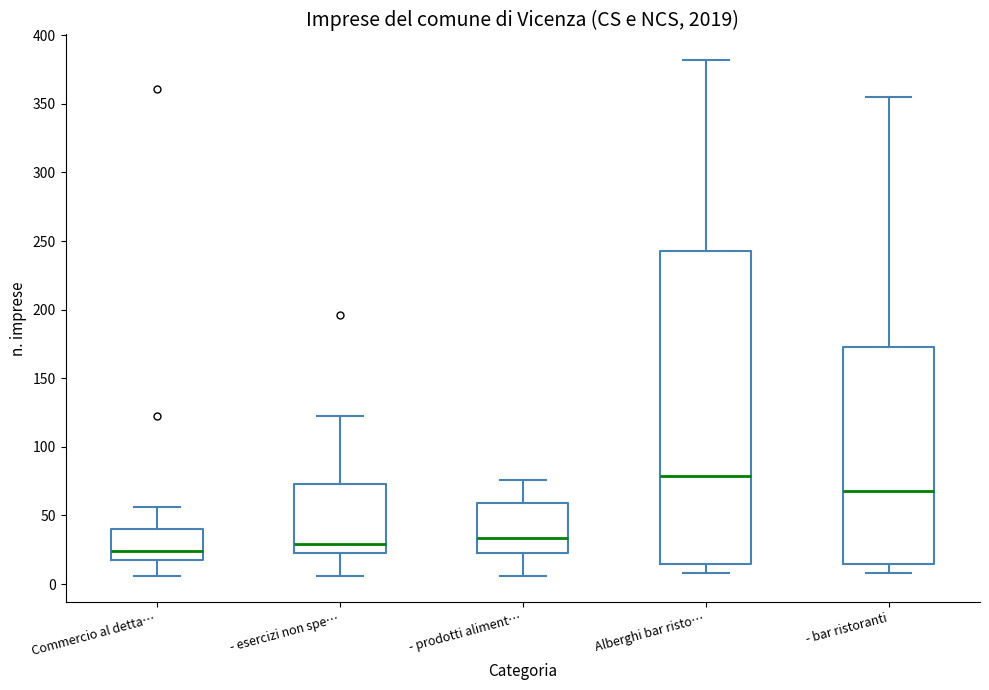

Reading left to right, read every box against the y-axis: the position of its median line, the range the box covers, and the ends of its whiskers. The values are not printed on the chart, so give them approximately, as read against the axis.

Commercio al detta…: median 25, box 15 to 40, whiskers 5 to 55
- esercizi non spe…: median 30, box 20 to 75, whiskers 5 to 120
- prodotti aliment…: median 35, box 25 to 60, whiskers 5 to 75
Alberghi bar risto…: median 80, box 15 to 245, whiskers 10 to 380
- bar ristoranti: median 70, box 15 to 175, whiskers 10 to 355